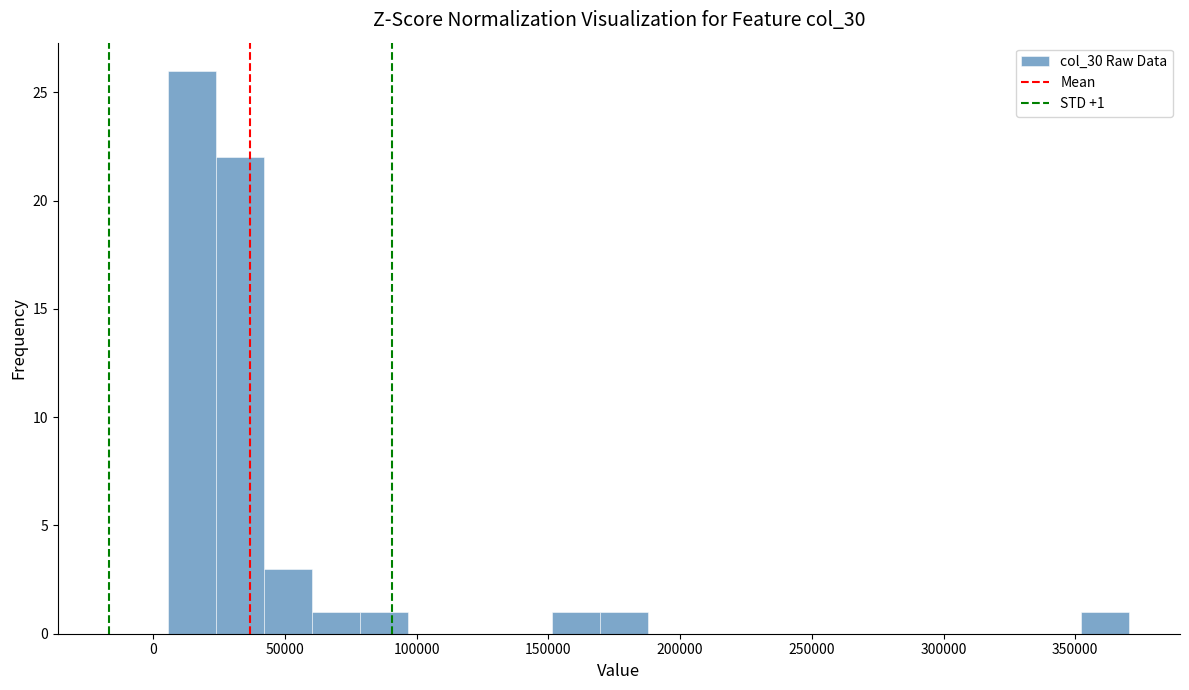

Read against the x-axis, roughly where is the centre of the tallest bar?

15000